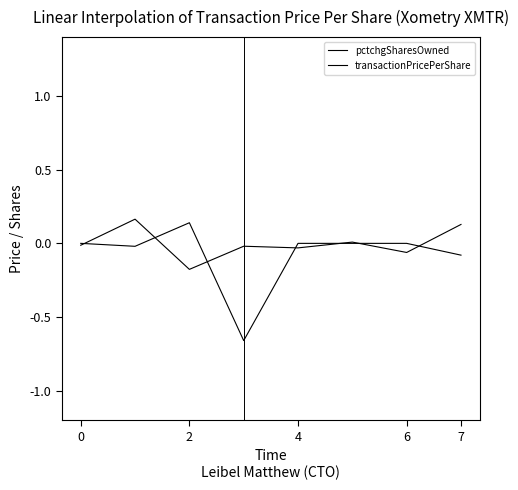

Is this an area chart (filled region under the line)?

No